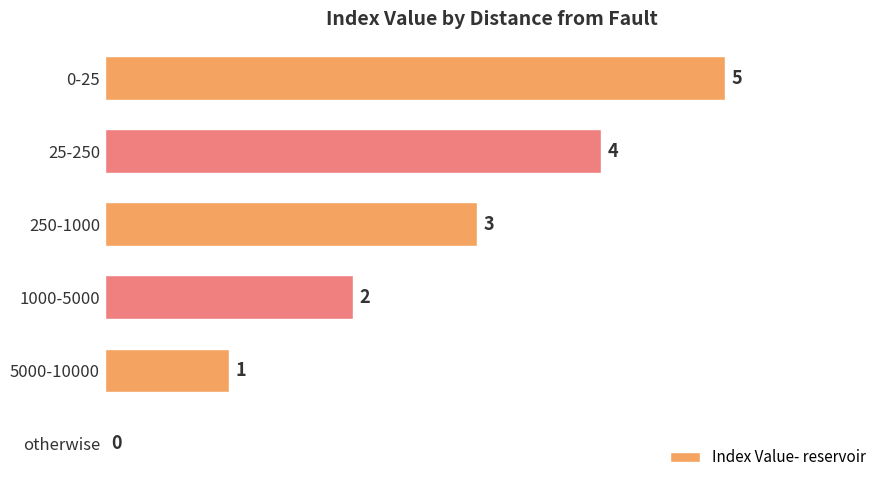

What is the sum of the values at otherwise and 0-25?

5